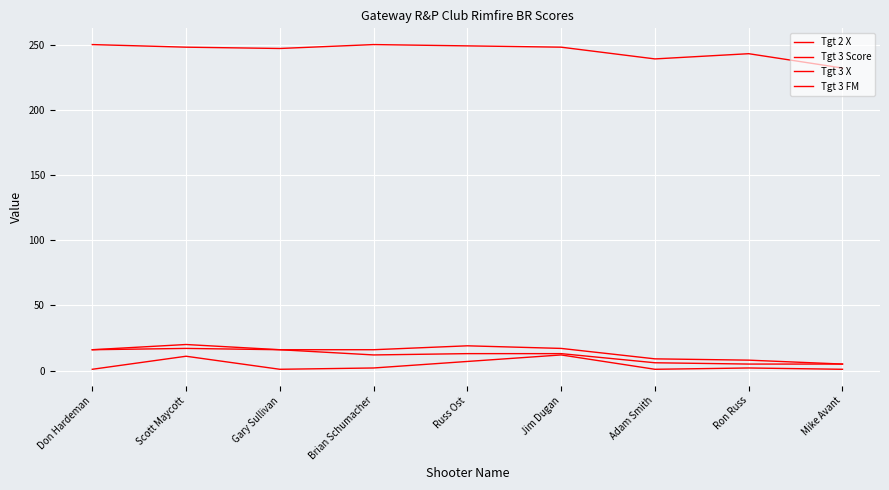

Does the chart have visible grid lines?

Yes